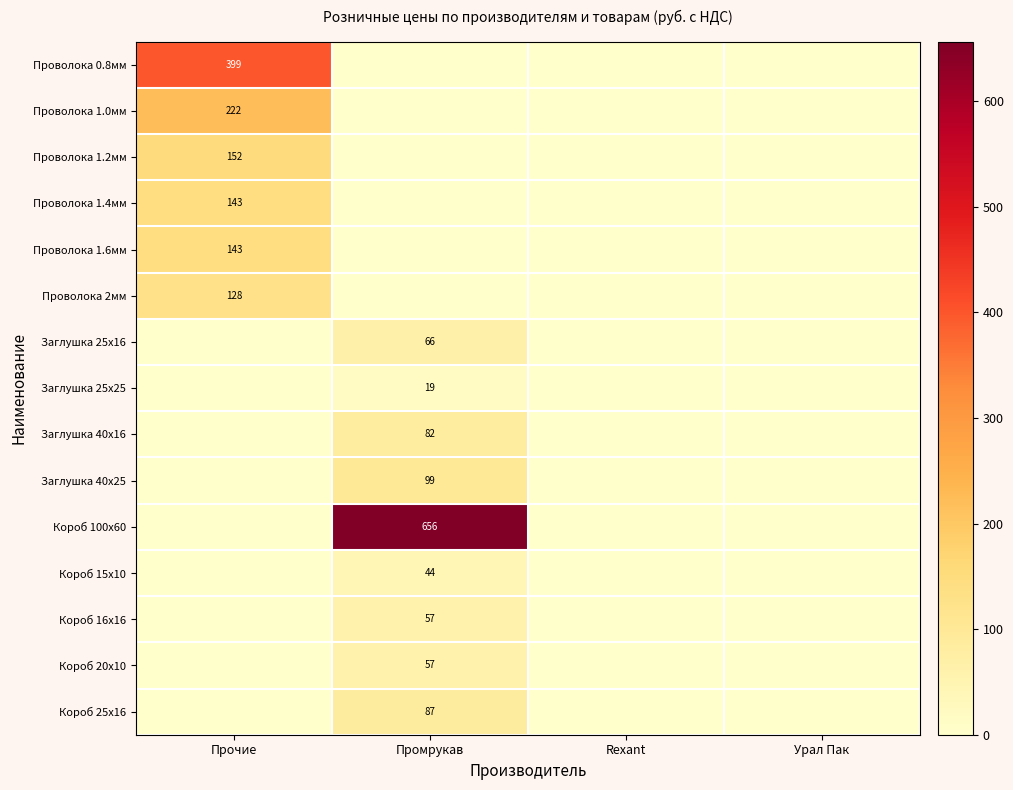

True or false: Проволока 0.8мм has a value of 573 at Прочие.

False